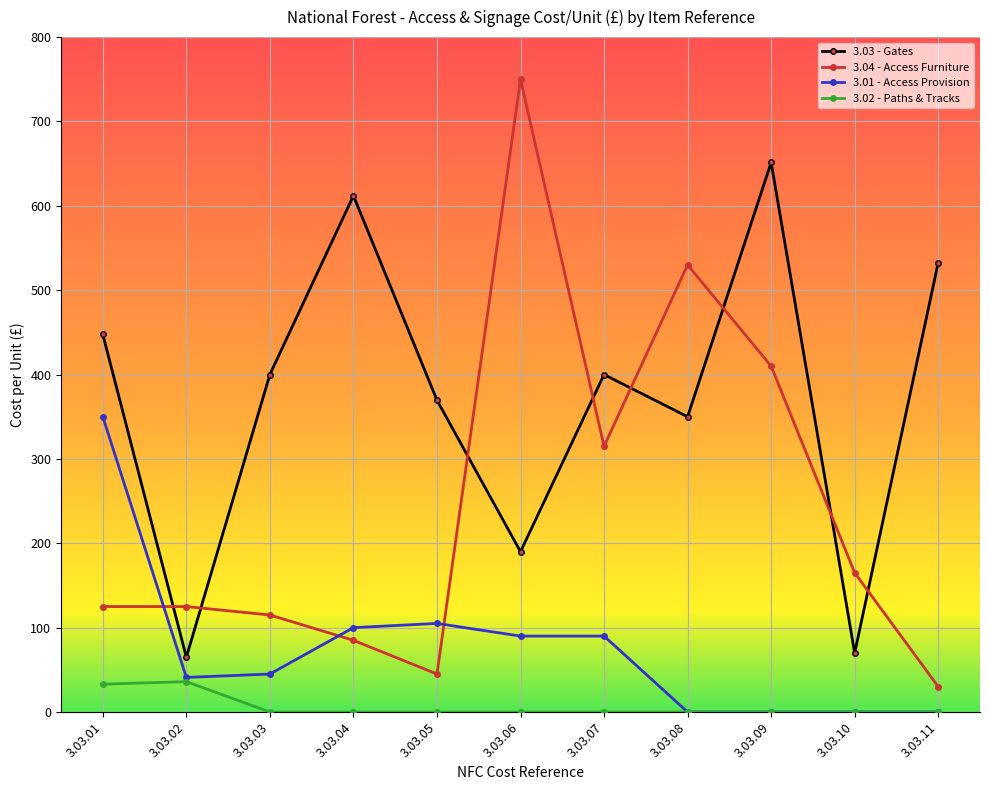

What is the value of the 3.04 - Access Furniture point at the 10th from the left?

165.0